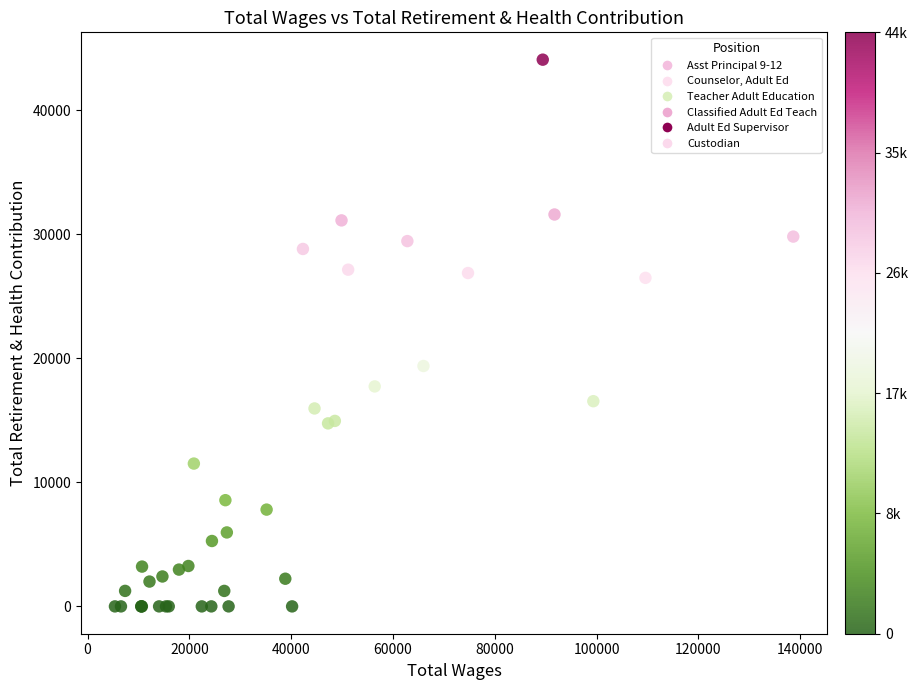

What Y value in the scatter plot is closest to 22034?

19377